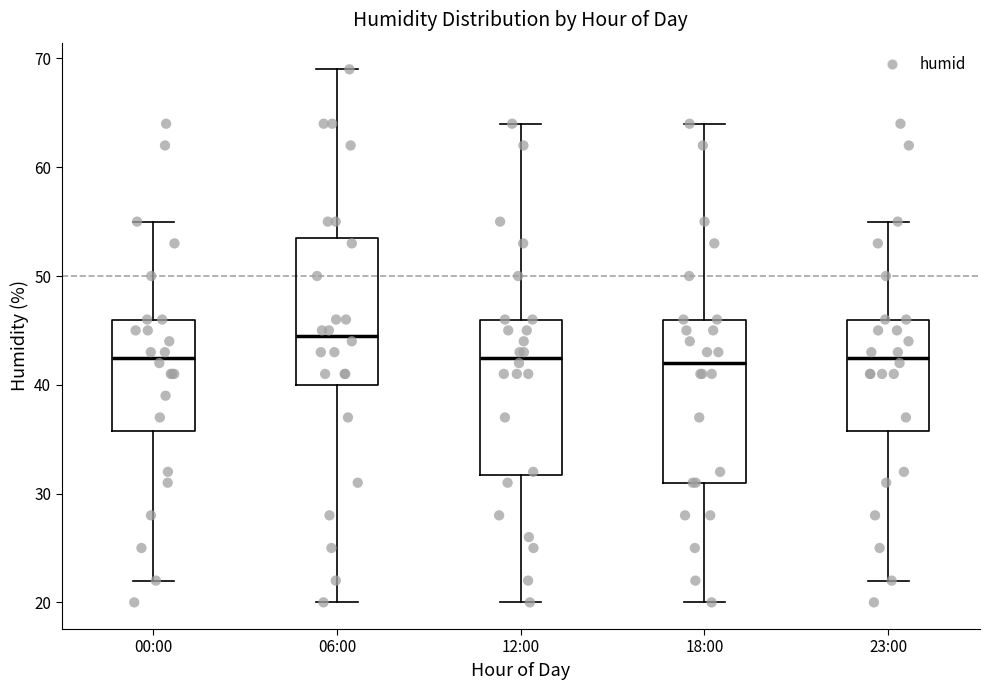

Reading left to right, transcribe this box plot: for each box, give where its median line is, the range the box spans, and where its two whiskers end, as read against the y-axis. The values are not printed on the chart, so give them approximately, as read against the axis.

00:00: median 43, box 36 to 46, whiskers 22 to 55
06:00: median 45, box 40 to 54, whiskers 20 to 69
12:00: median 43, box 32 to 46, whiskers 20 to 64
18:00: median 42, box 31 to 46, whiskers 20 to 64
23:00: median 43, box 36 to 46, whiskers 22 to 55